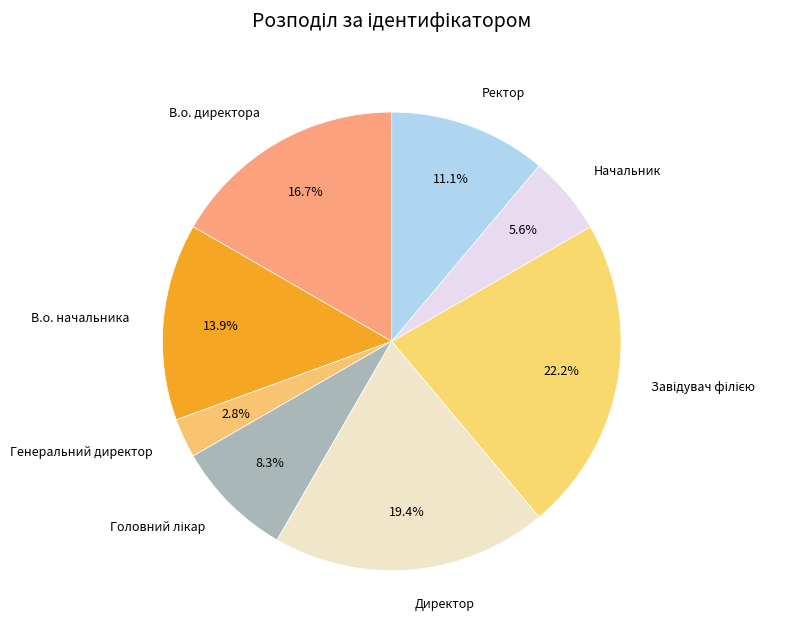

Approximately how many times larger is the value at В.о. начальника compared to Генеральний директор?

5.0